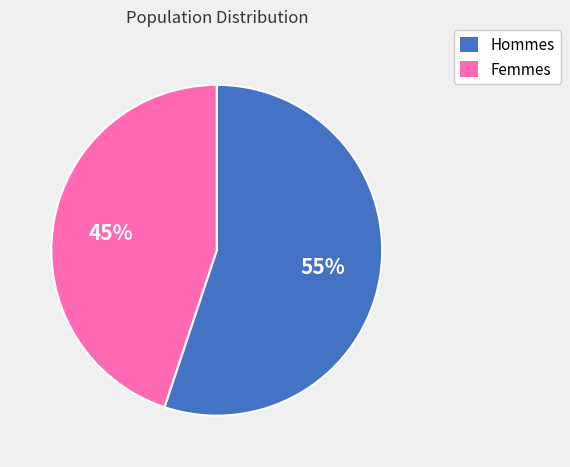

Is it true that Femmes is 45% of the pie?

True